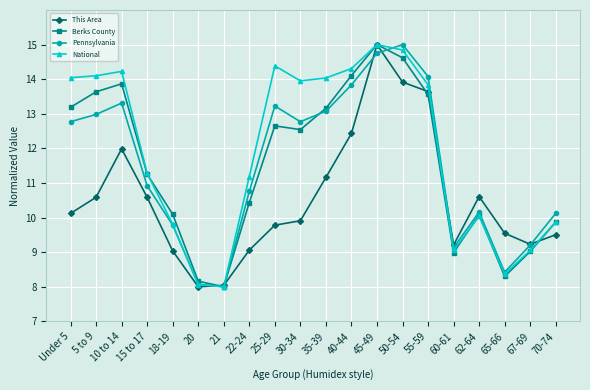

Which category has the highest value in the This Area series?

45-49